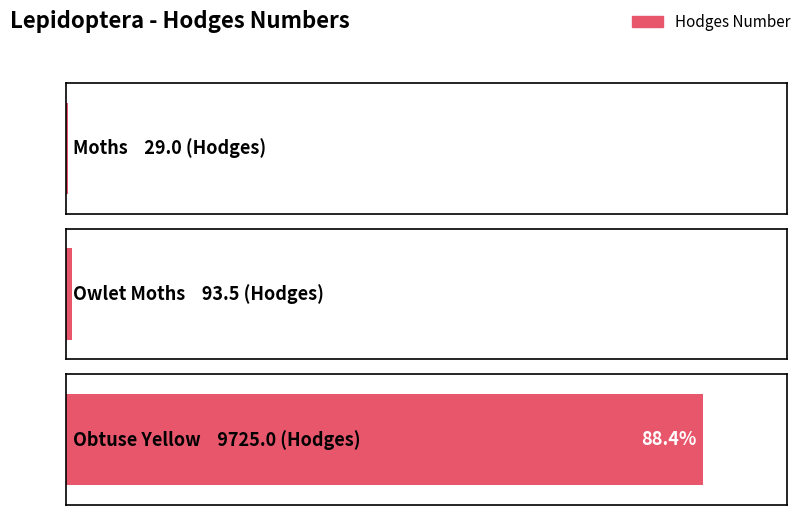

How many data points are above 93?

2